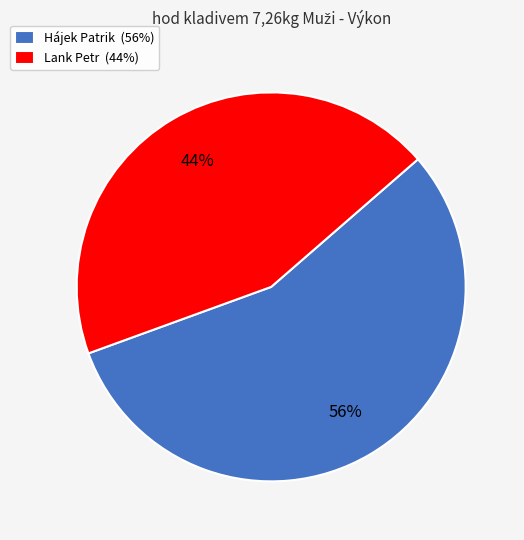

What percentage is the Lank Petr slice, to the nearest percent?

44%